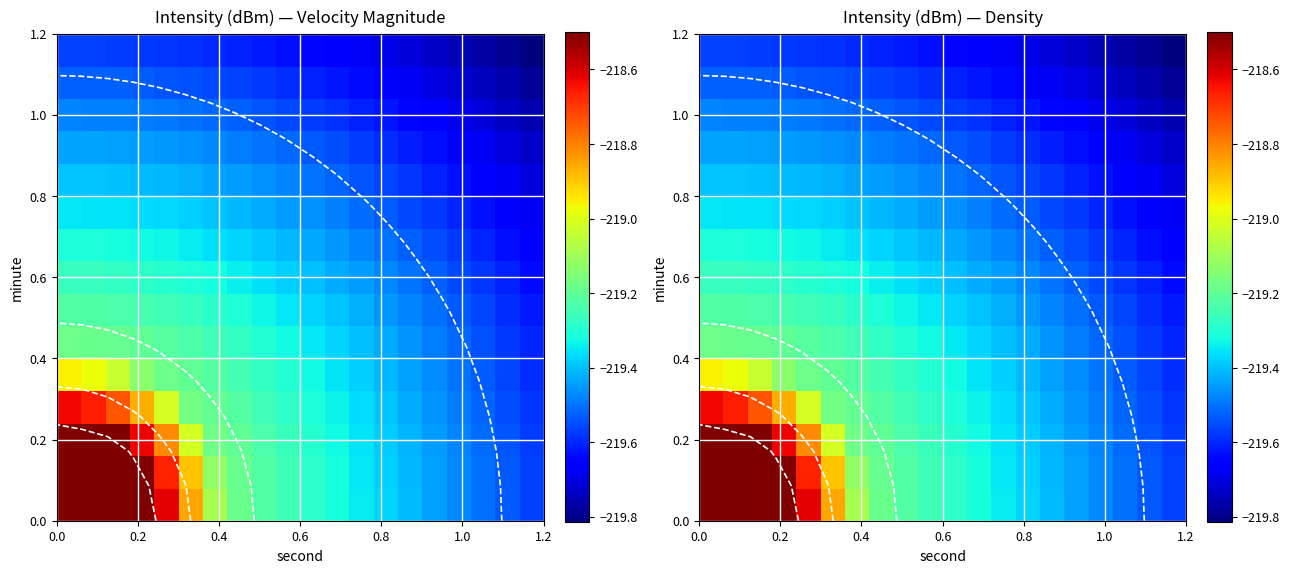

How many series are shown in this chart?

15